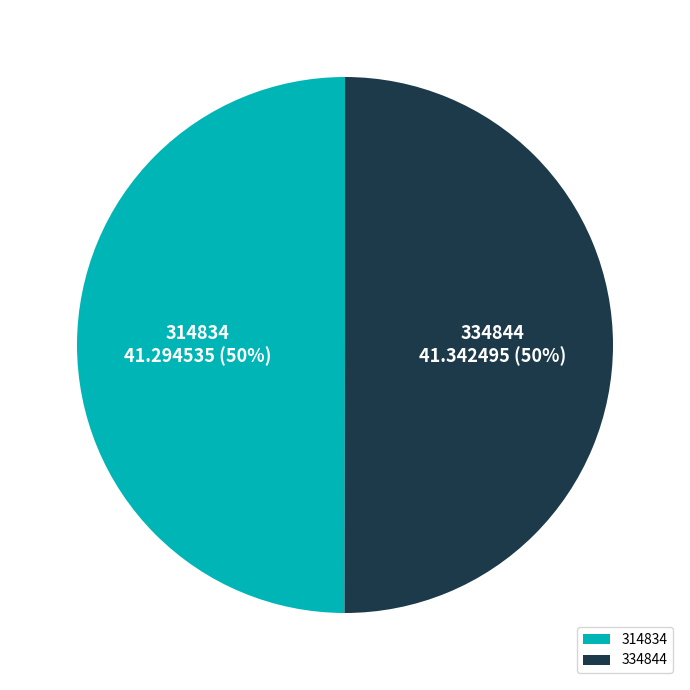

Combined, do 314834 and 334844 account for over 50%?

Yes